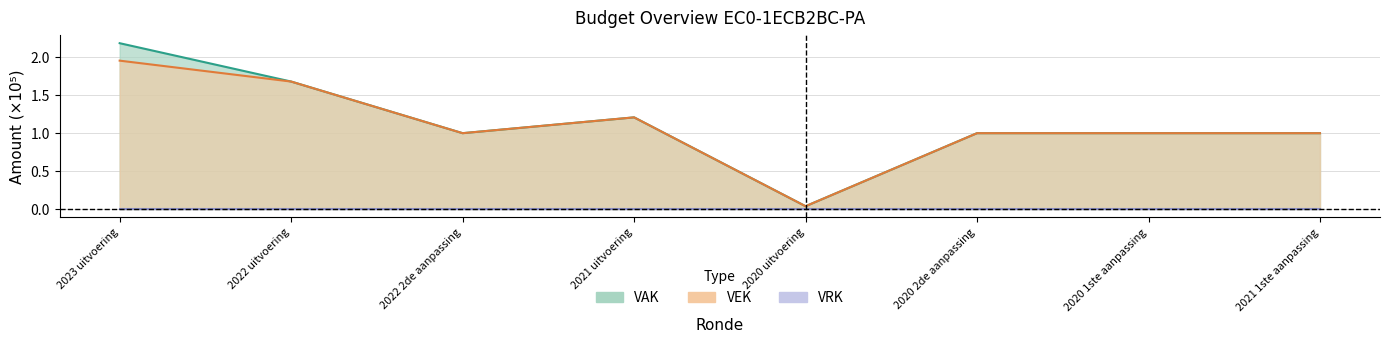

What is the sum of the VEK values at 2020 1ste aanpassing and 2020 uitvoering?

1.0